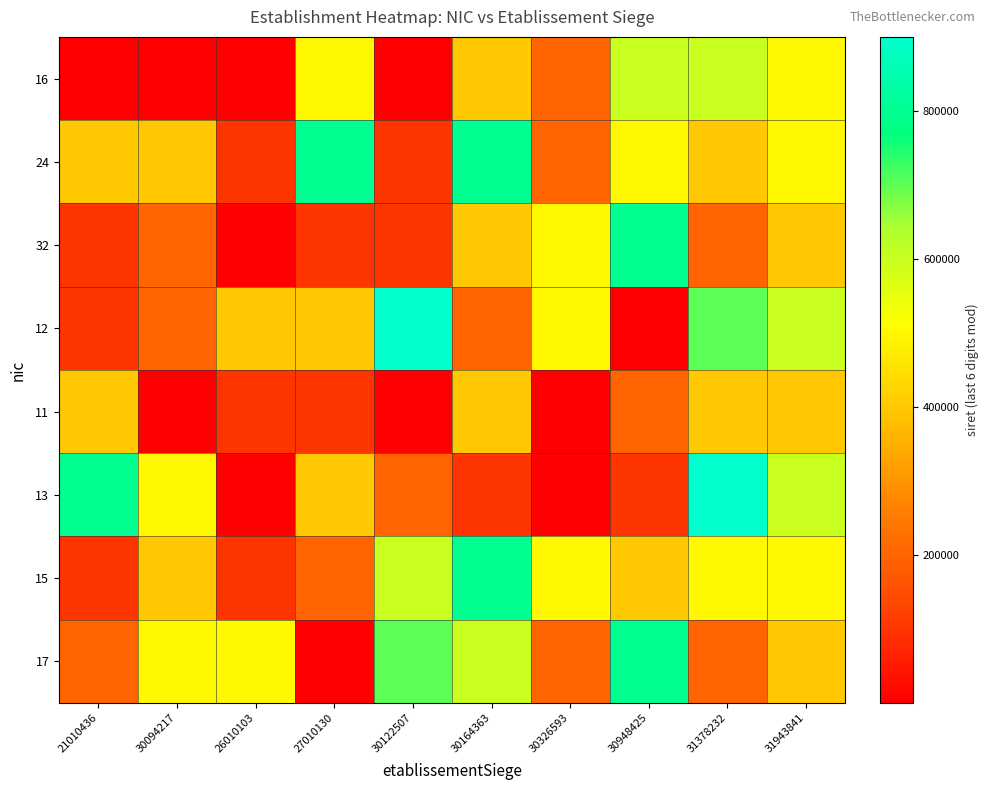

Which series has the largest range (max minus min)?

13